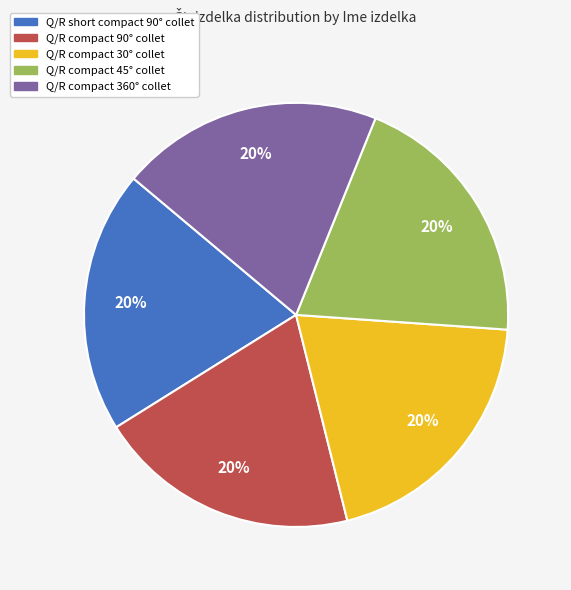

What is the ratio of the value at Q/R compact 90° collet to the value at Q/R compact 30° collet?

1.0